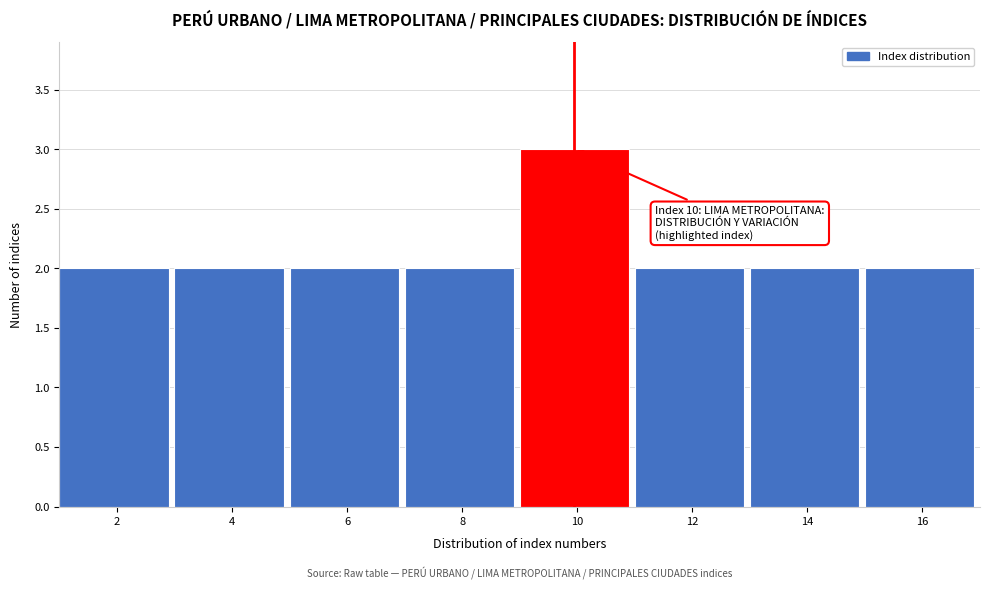

Reading right to left, transcribe all the data shown in this chart.

2	2	2	3	2	2	2	2